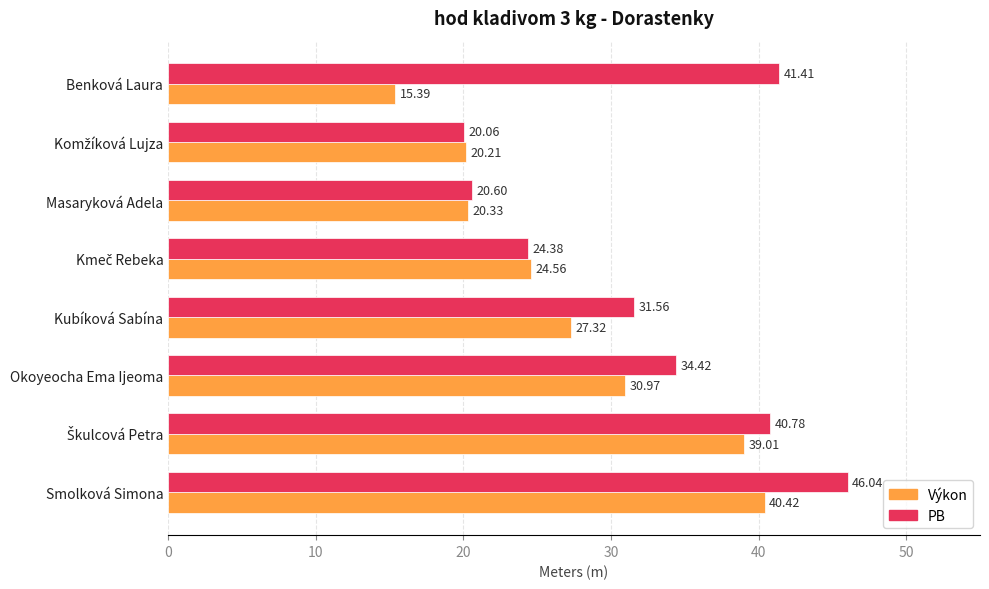

How many data points does each series have?

8